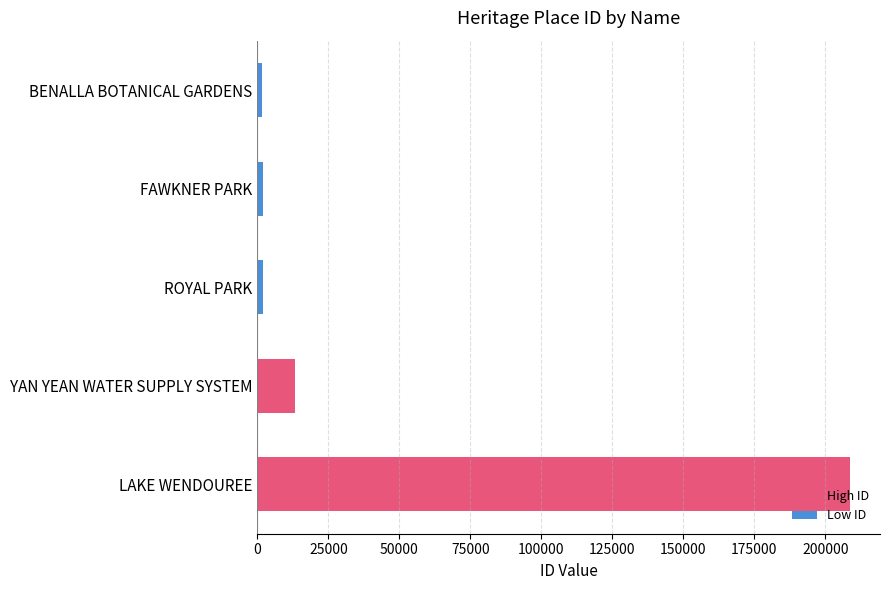

What is the sum of all values?

227602